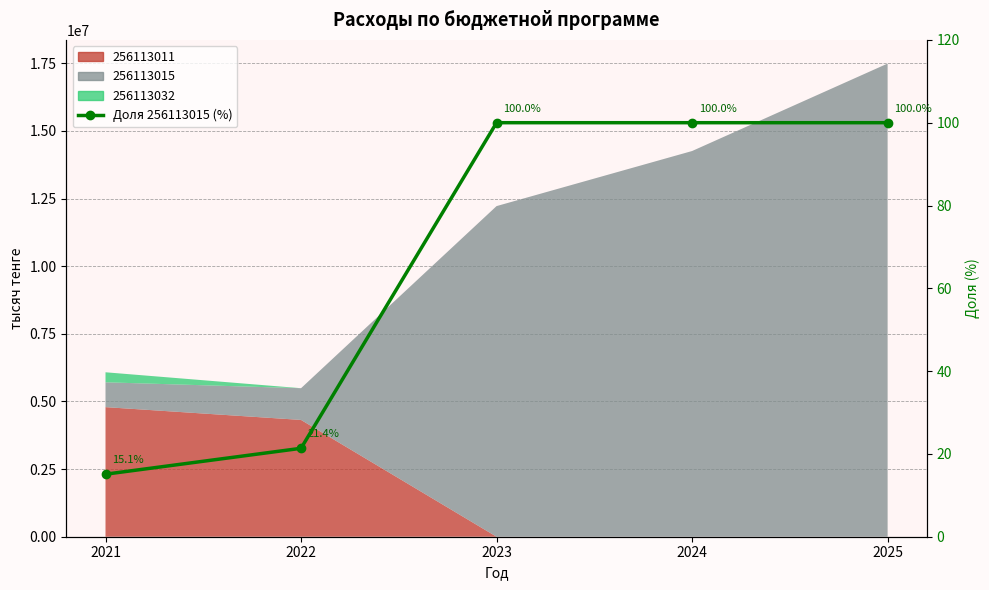

Reading left to right, what are all the values shown in this chart?

2021=15.1	2022=21.4	2023=100.0	2024=100.0	2025=100.0